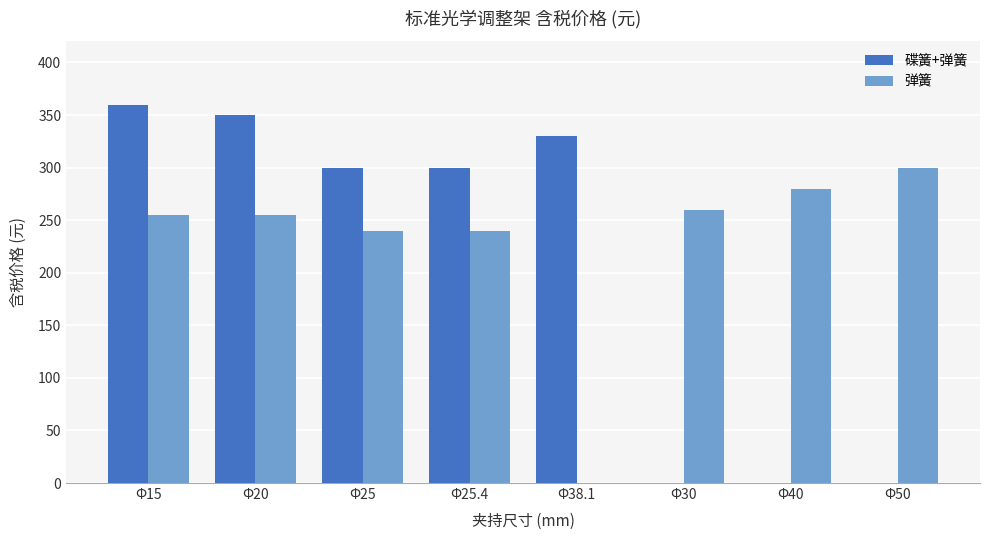

Read the 弹簧 value at Φ50.

300